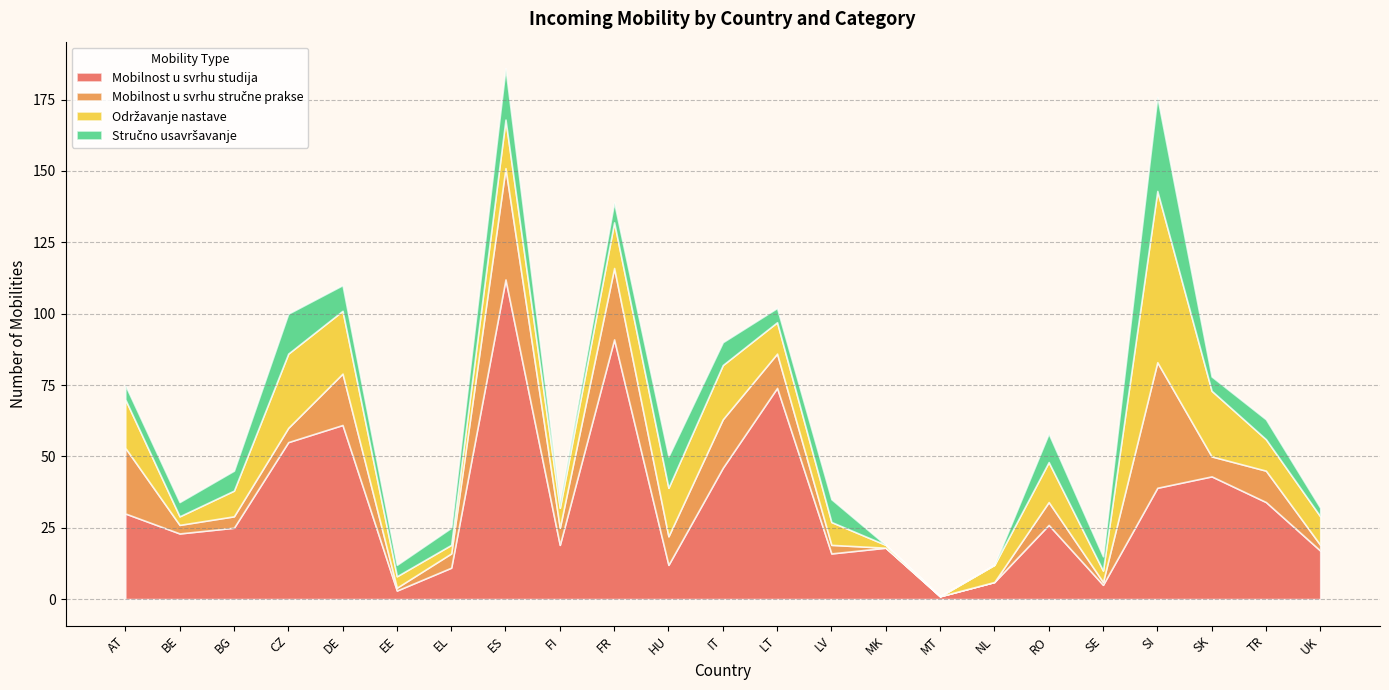

Reading left to right, what are all the values shown in this chart?

Mobilnost u svrhu studija: AT=30	BE=23	BG=25	CZ=55	DE=61	EE=3	EL=11	ES=112	FI=19	FR=91	HU=12	IT=46	LT=74	LV=16	MK=18	MT=1	NL=6	RO=26	SE=5	SI=39	SK=43	TR=34	UK=17
Mobilnost u svrhu stručne prakse: AT=23	BE=3	BG=4	CZ=5	DE=18	EE=1	EL=5	ES=39	FI=6	FR=25	HU=10	IT=17	LT=12	LV=3	MK=0	MT=0	NL=0	RO=8	SE=1	SI=44	SK=7	TR=11	UK=2
Održavanje nastave: AT=17	BE=3	BG=9	CZ=26	DE=22	EE=4	EL=3	ES=17	FI=7	FR=16	HU=17	IT=19	LT=11	LV=8	MK=1	MT=0	NL=6	RO=14	SE=4	SI=60	SK=23	TR=11	UK=10
Stručno usavršavanje: AT=5	BE=5	BG=7	CZ=14	DE=9	EE=4	EL=6	ES=18	FI=2	FR=7	HU=11	IT=8	LT=5	LV=8	MK=0	MT=0	NL=0	RO=10	SE=5	SI=33	SK=5	TR=7	UK=3